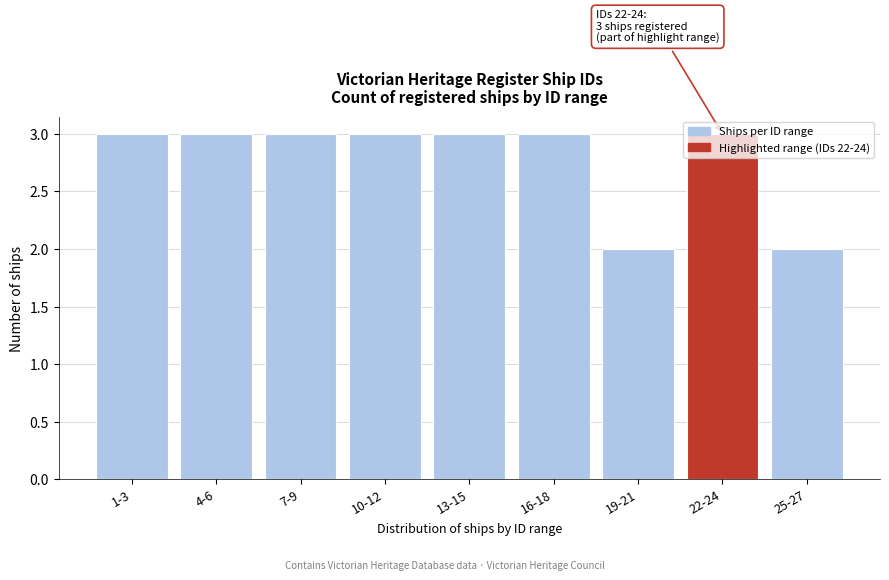

What is the label of the 4th bar from the right?

16-18